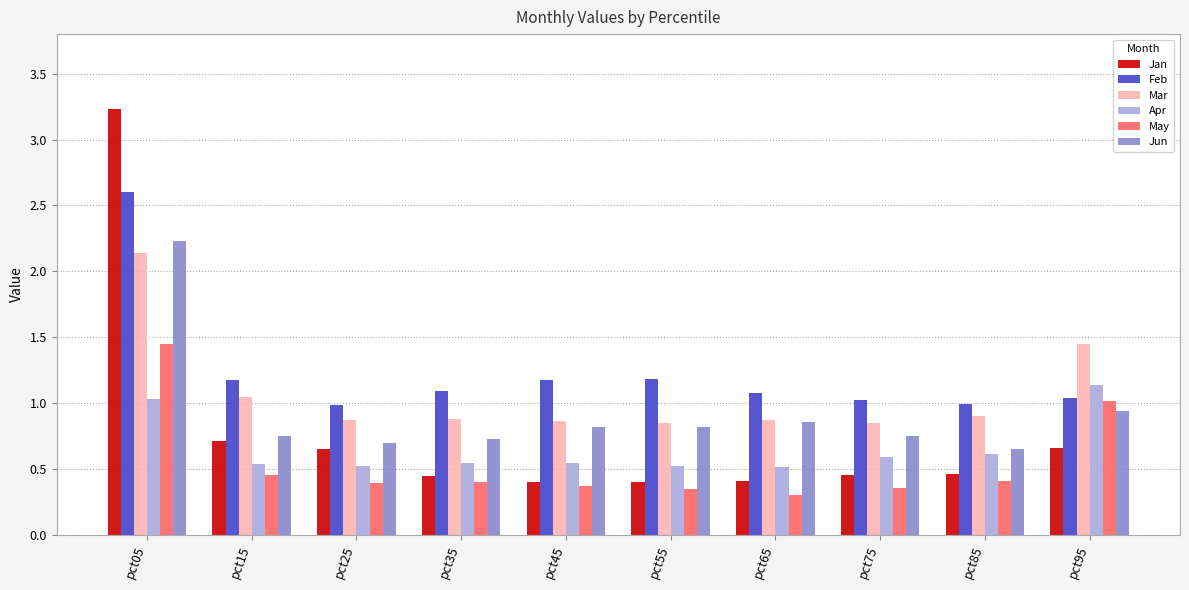

The value of Feb at pct45 is 0.5. True or false?

False